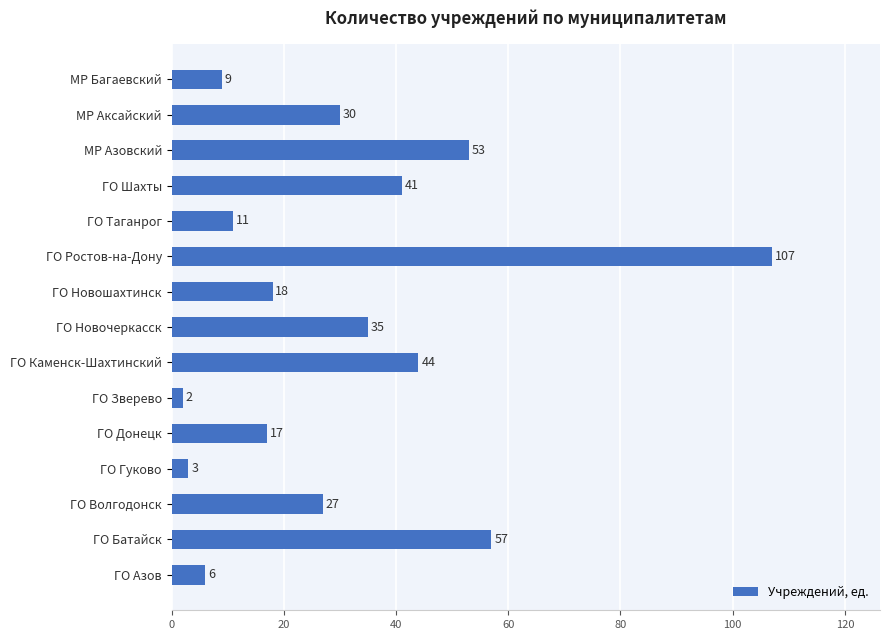

What is the change in value from МР Аксайский to МР Багаевский?

-21